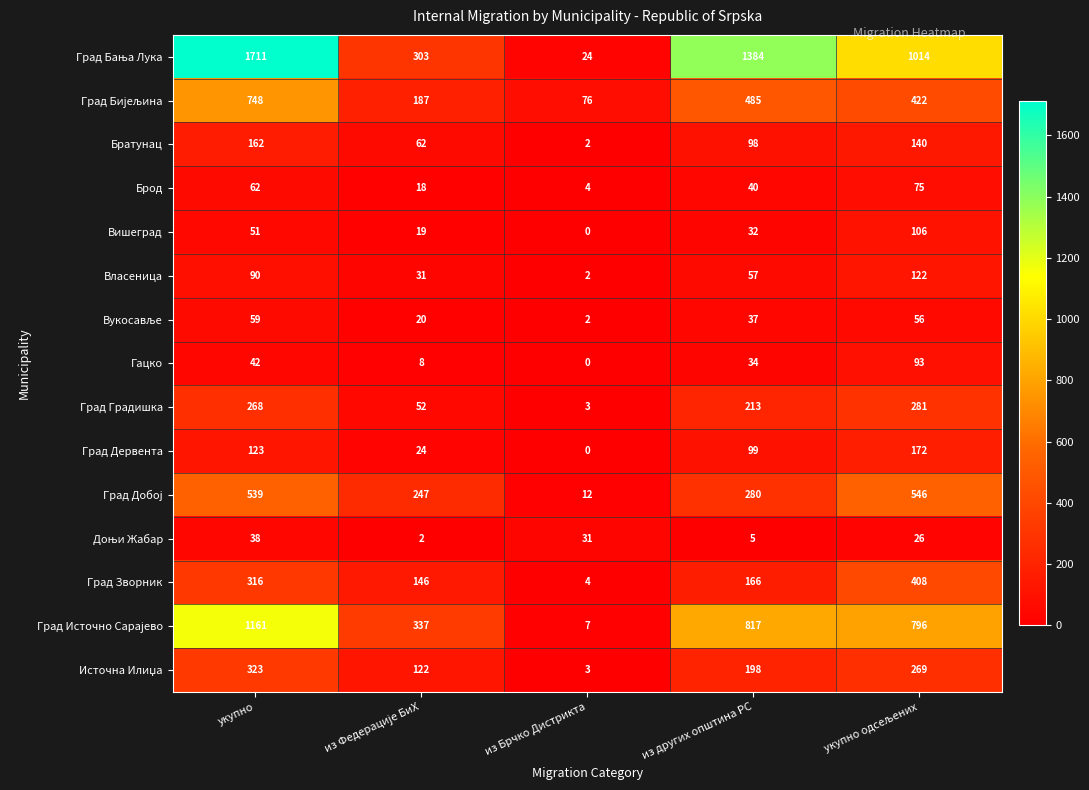

What is the greatest value displayed?

1711